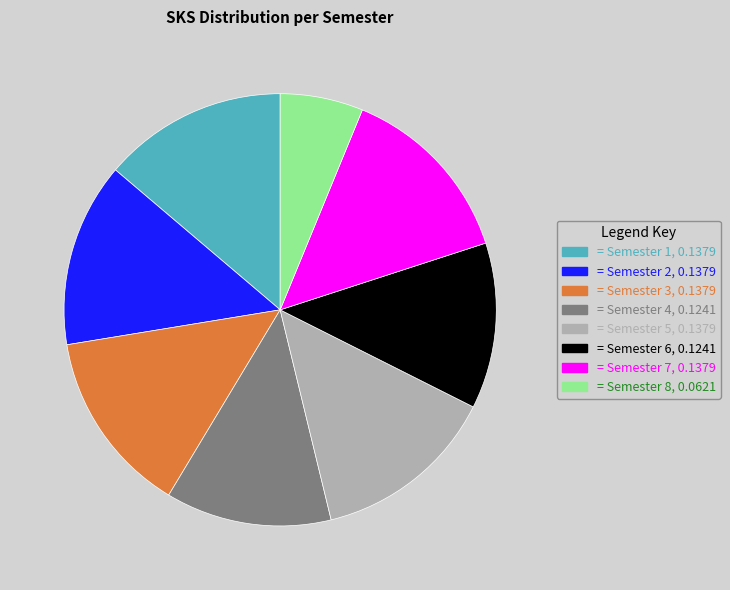

Does any single category account for the majority?

No